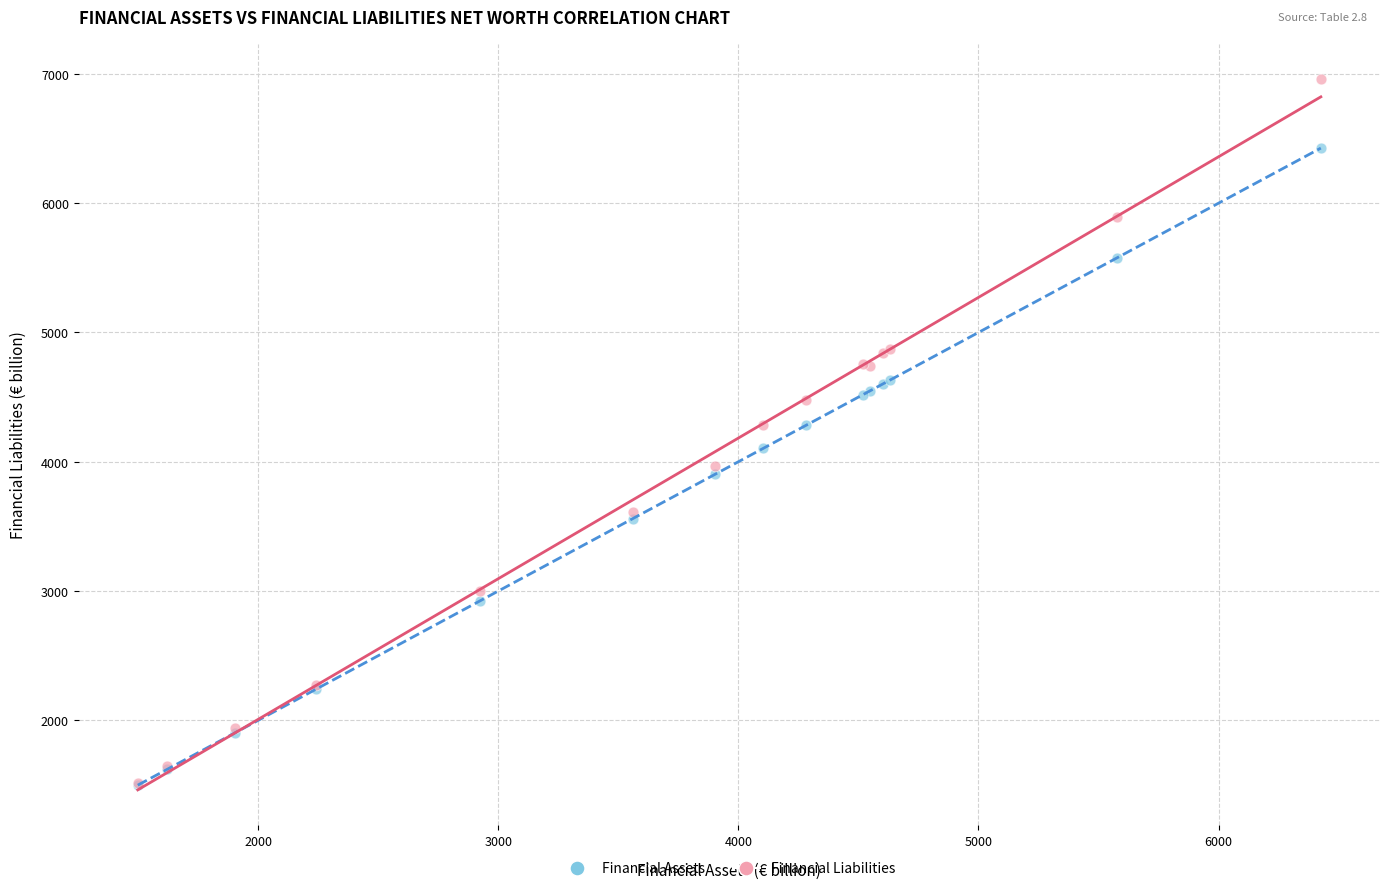

Which series contains the highest Y value?

Financial Liabilities